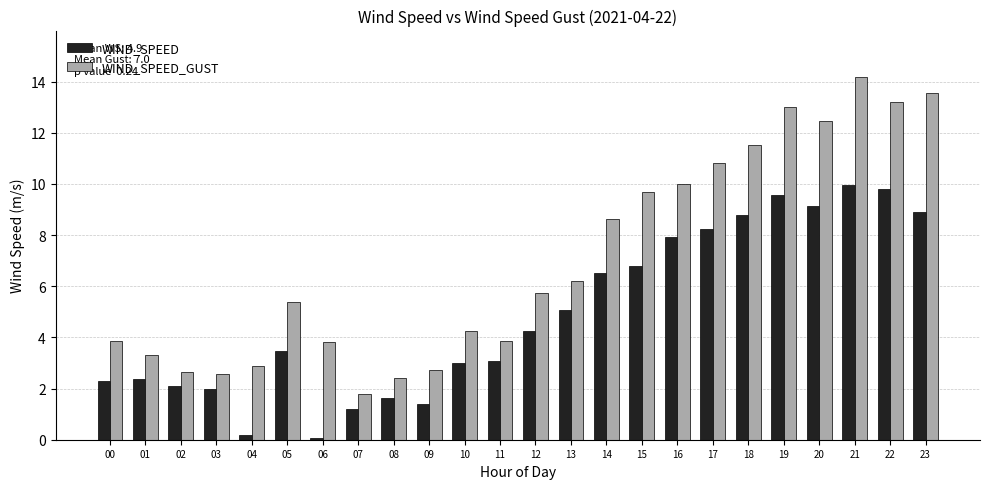

Does the chart contain any negative values?

No